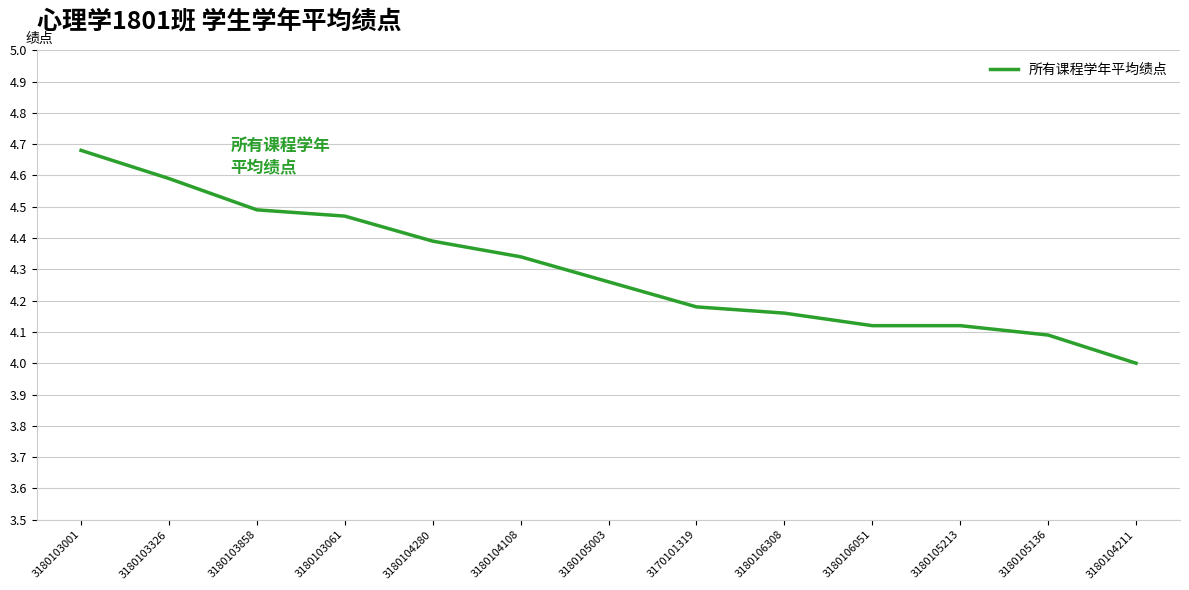

The value at 3180103001 is 6.3. True or false?

False